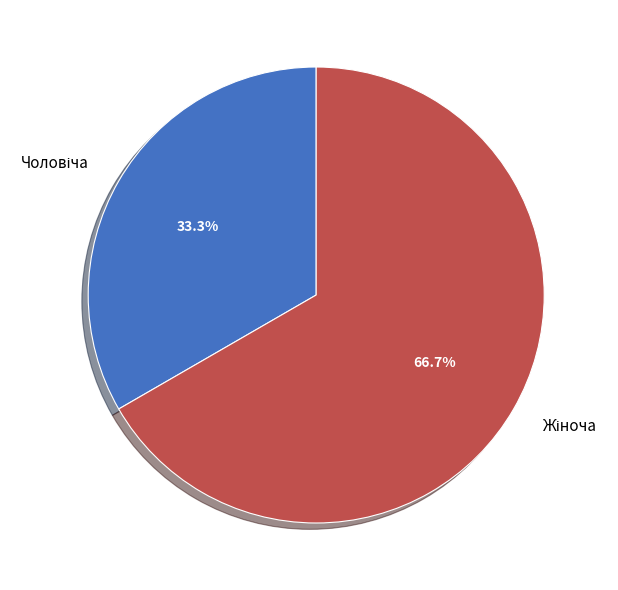

Count the number of slices in the pie.

2